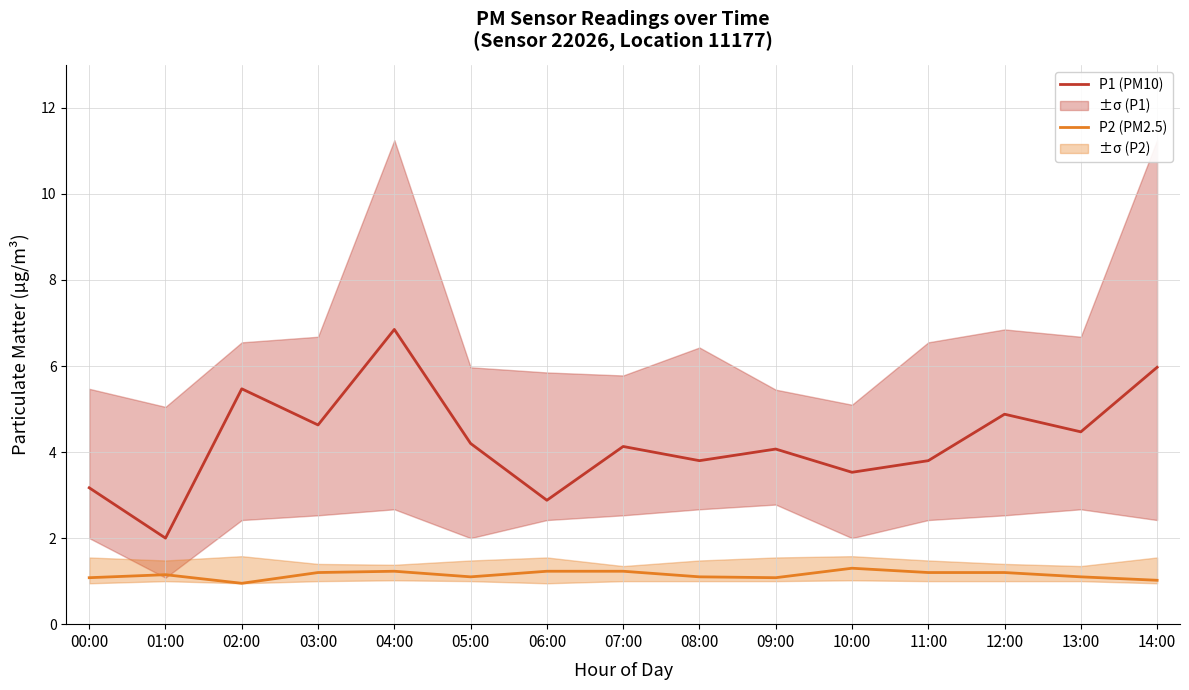

What is the total value across all series at 06:00?

4.1